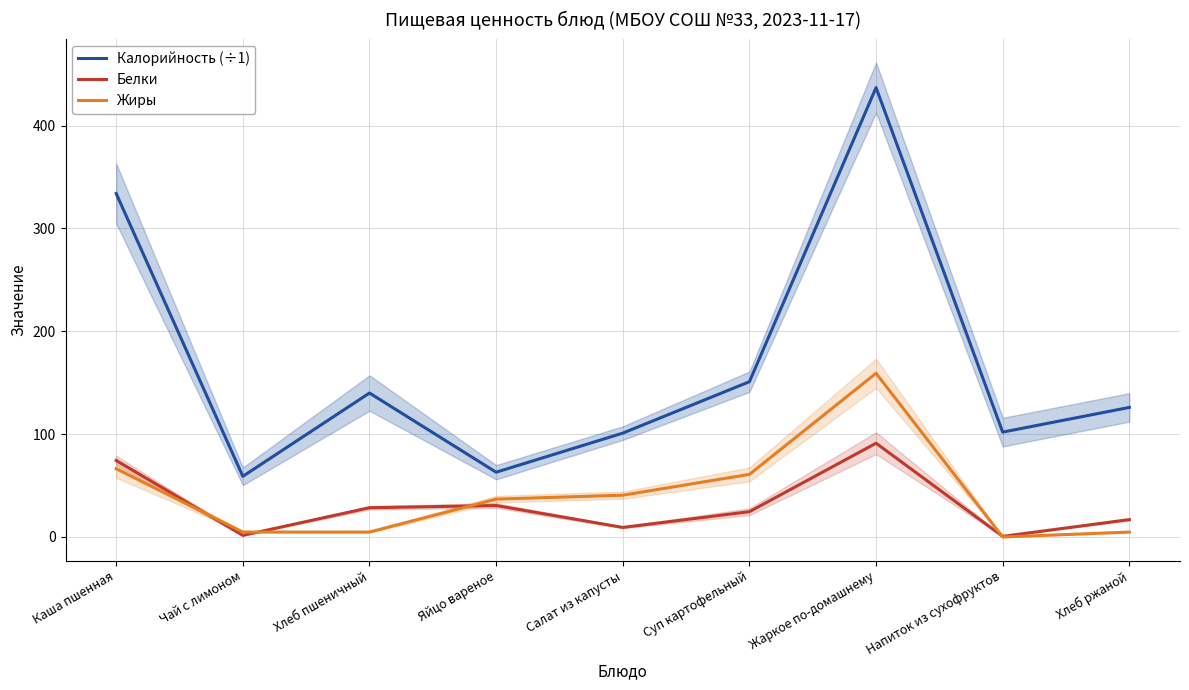

What is the label of the 4th point from the left?

Яйцо вареное